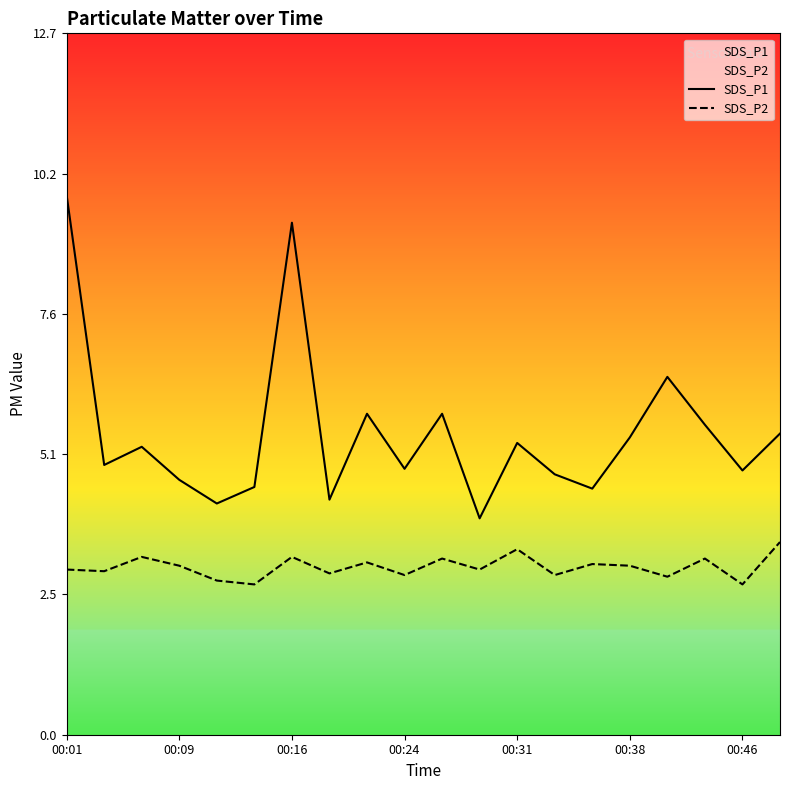

True or false: SDS_P2 and SDS_P1 cross at least once.

False